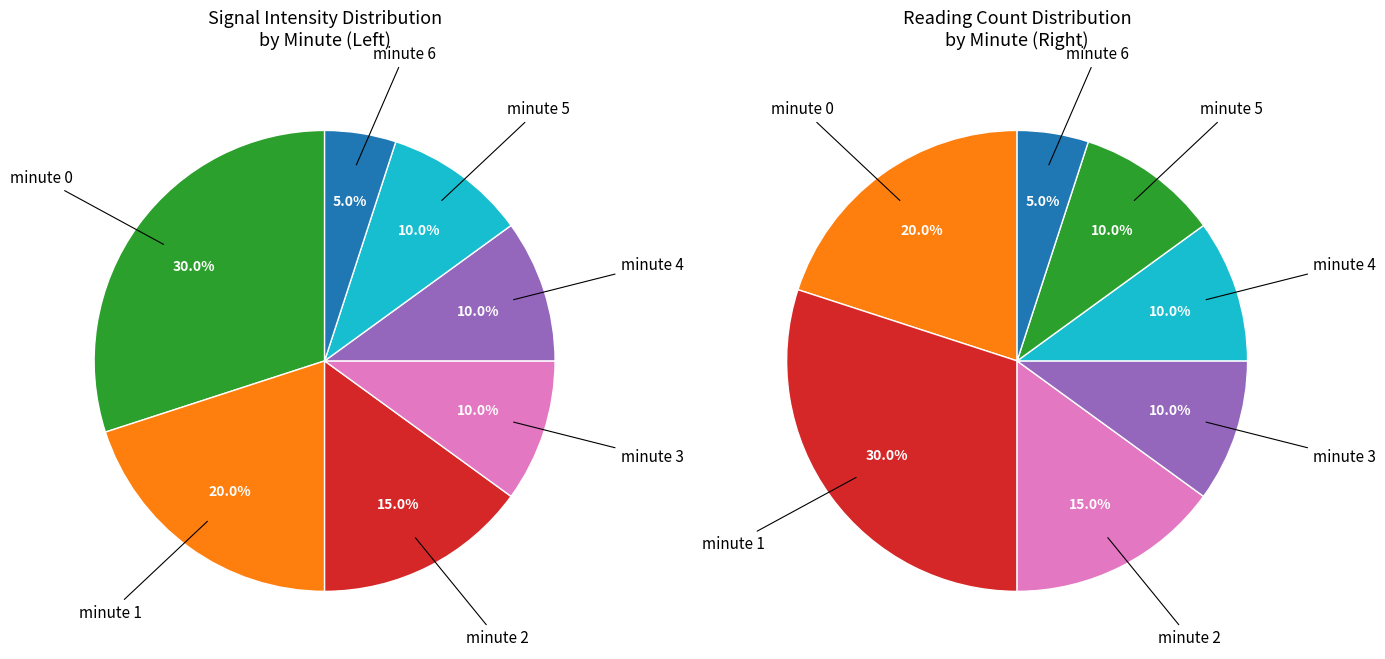

Which category has the biggest portion of the pie?

minute 0